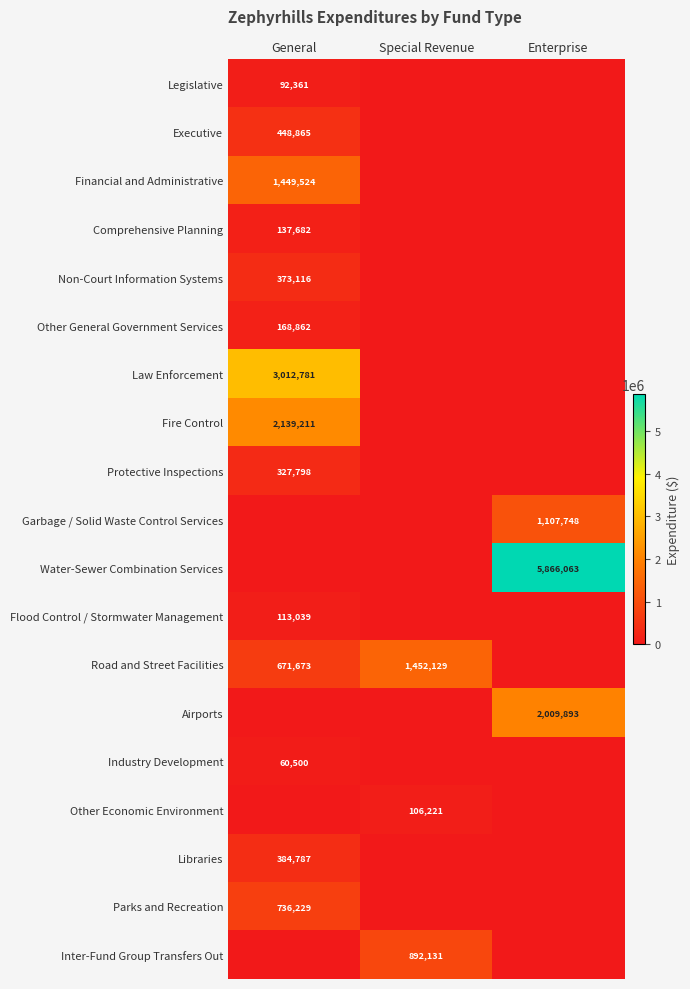

The Libraries series shows 240151 at General. True or false?

False